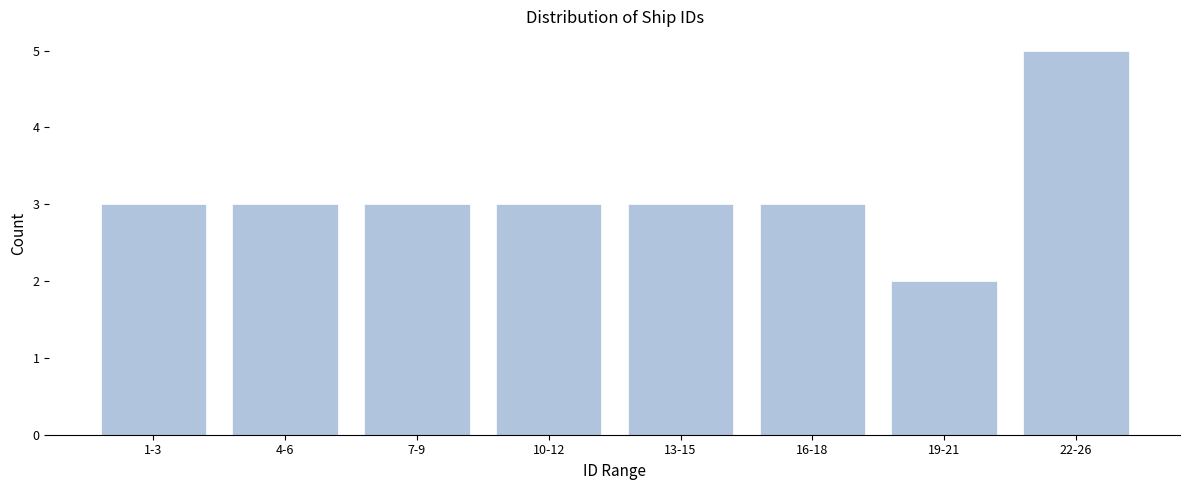

Reading left to right, list all the values displayed in this chart.

3	3	3	3	3	3	2	5